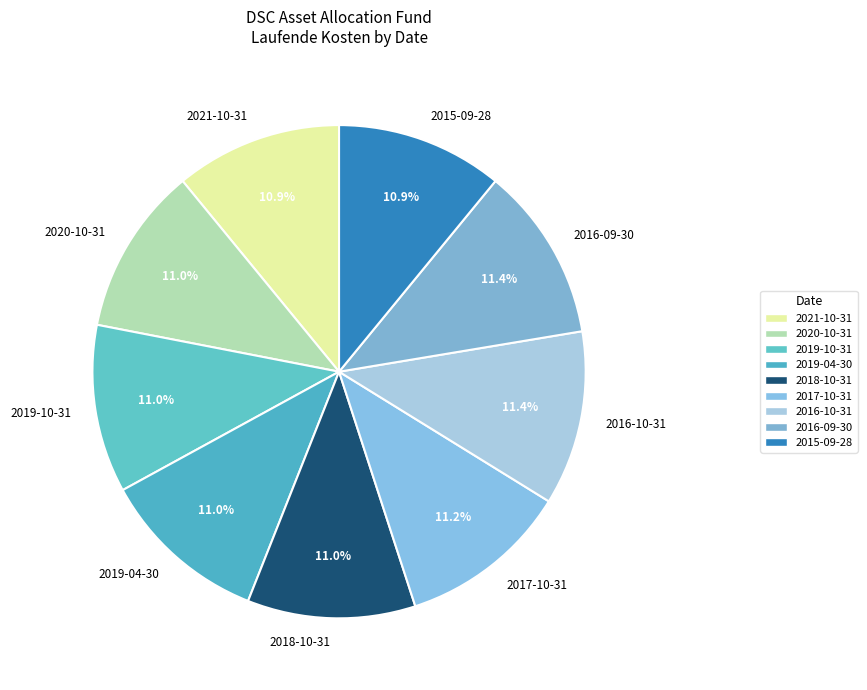

Is 2015-09-28 the majority of the pie?

No